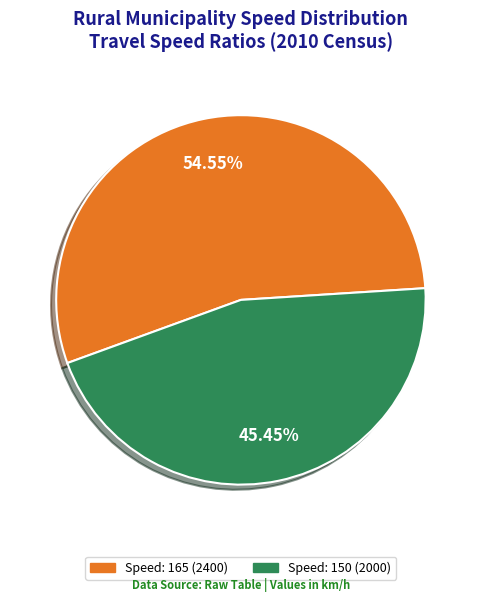

Does any single category account for the majority?

Yes